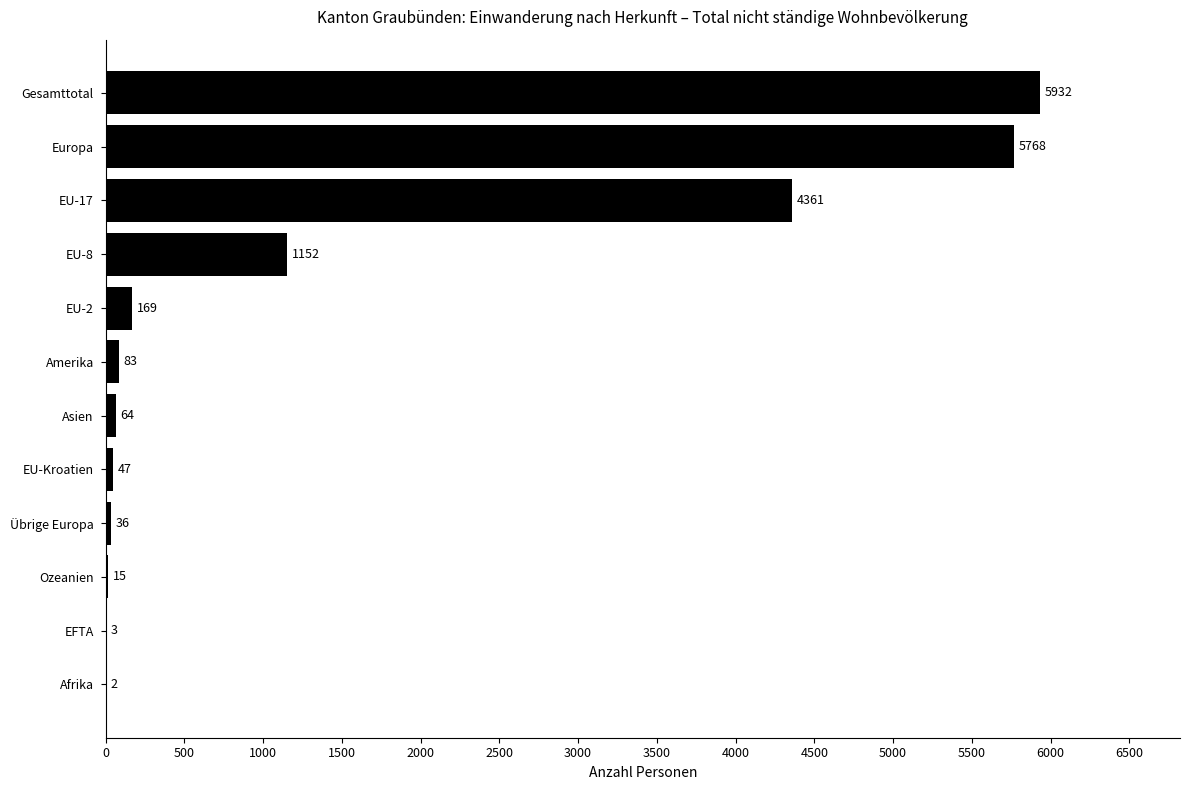

What is the sum of the values at Amerika and Übrige Europa?

119